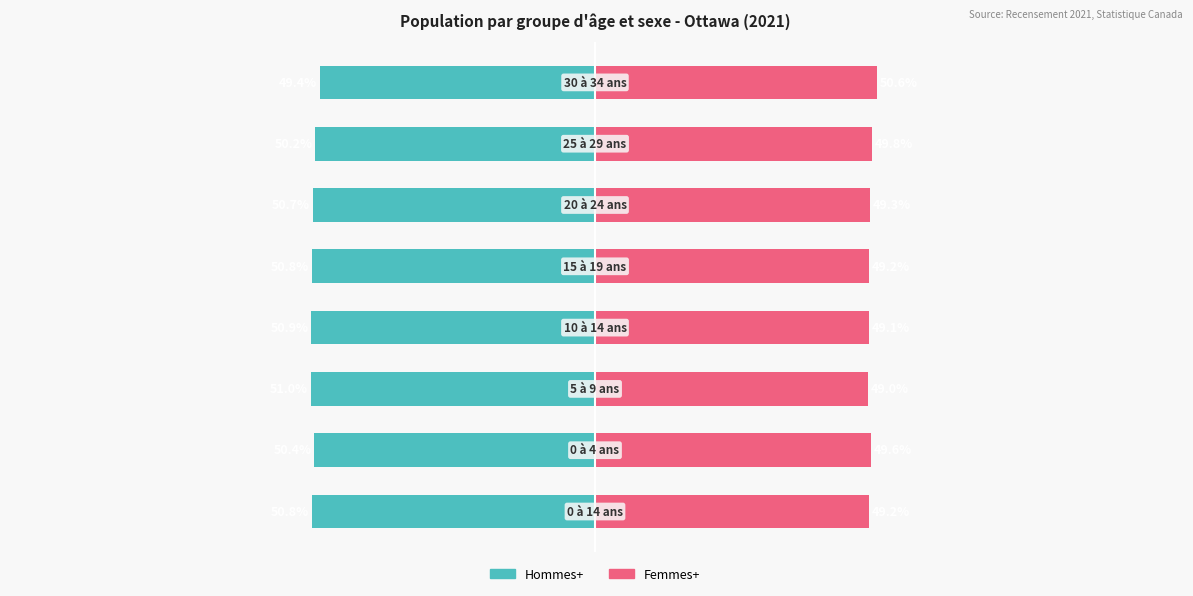

What is the difference between the second highest and minimum values in the Femmes+ series?

0.8